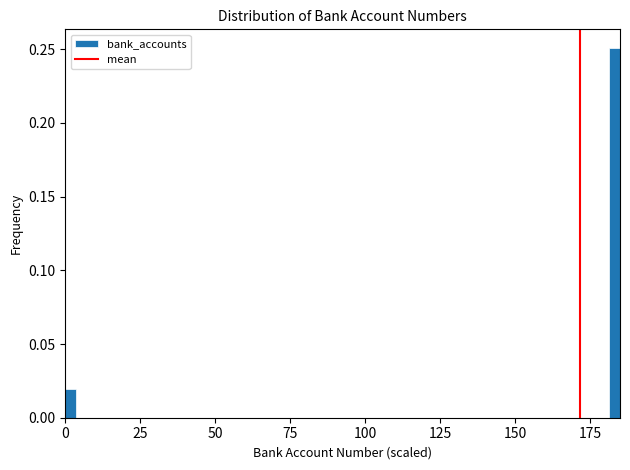

Around what value on the x-axis is the tallest bar? Give the approximate position of its centre, as read against the axis.

185